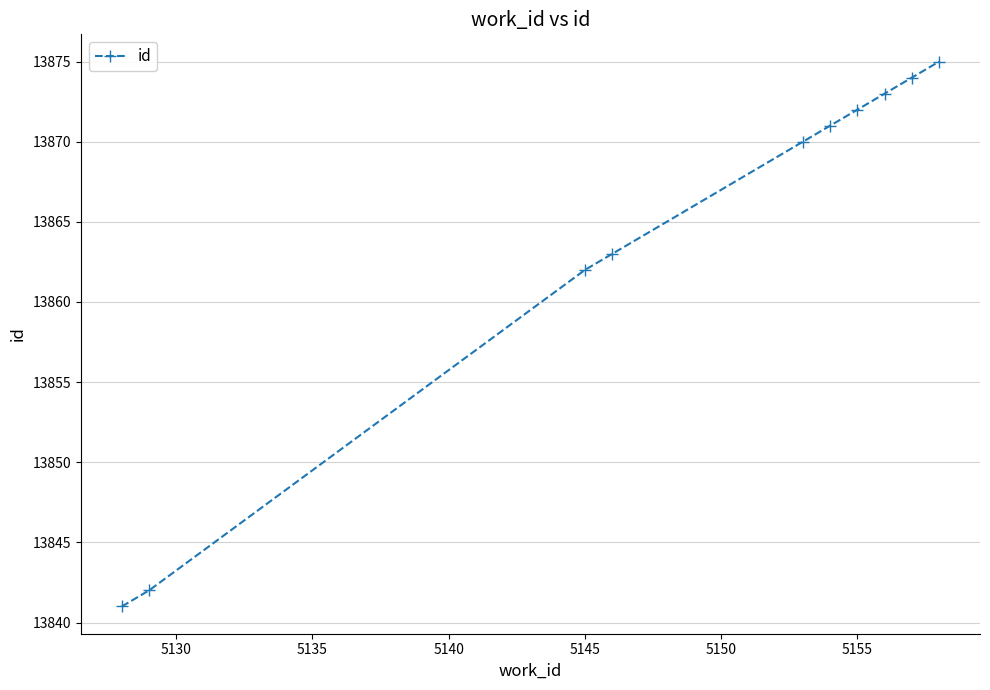

What is the greatest value displayed?

13875